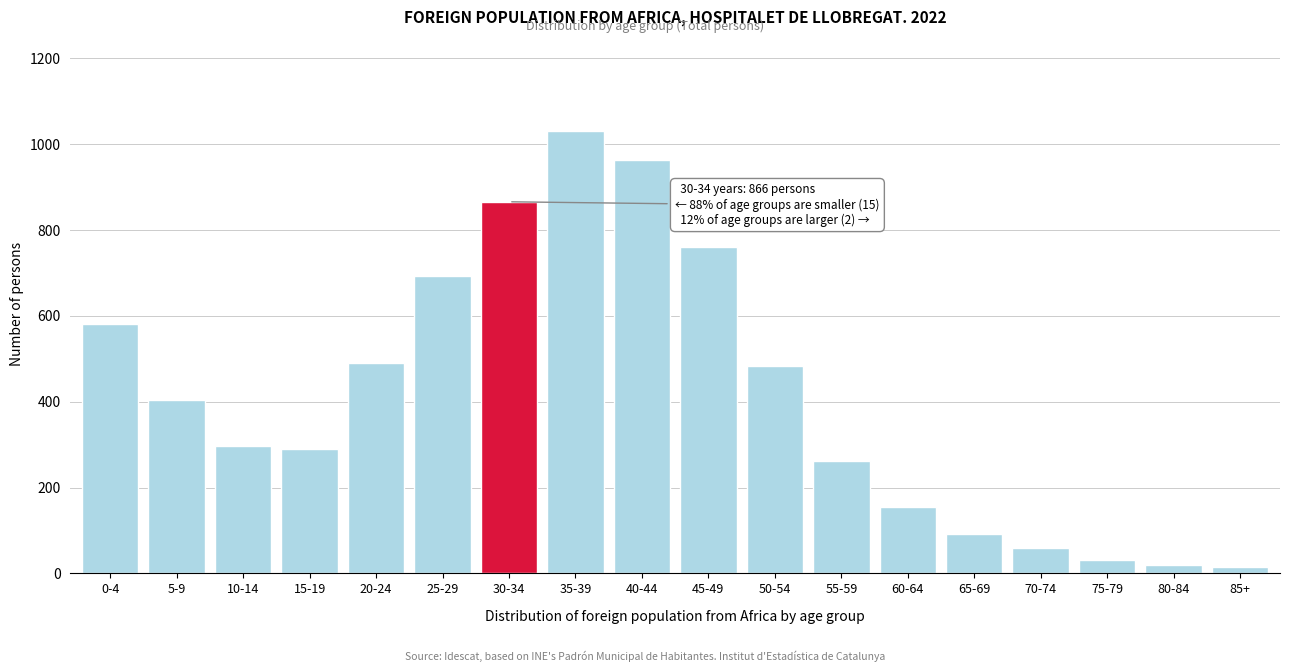

What is the average value?

416